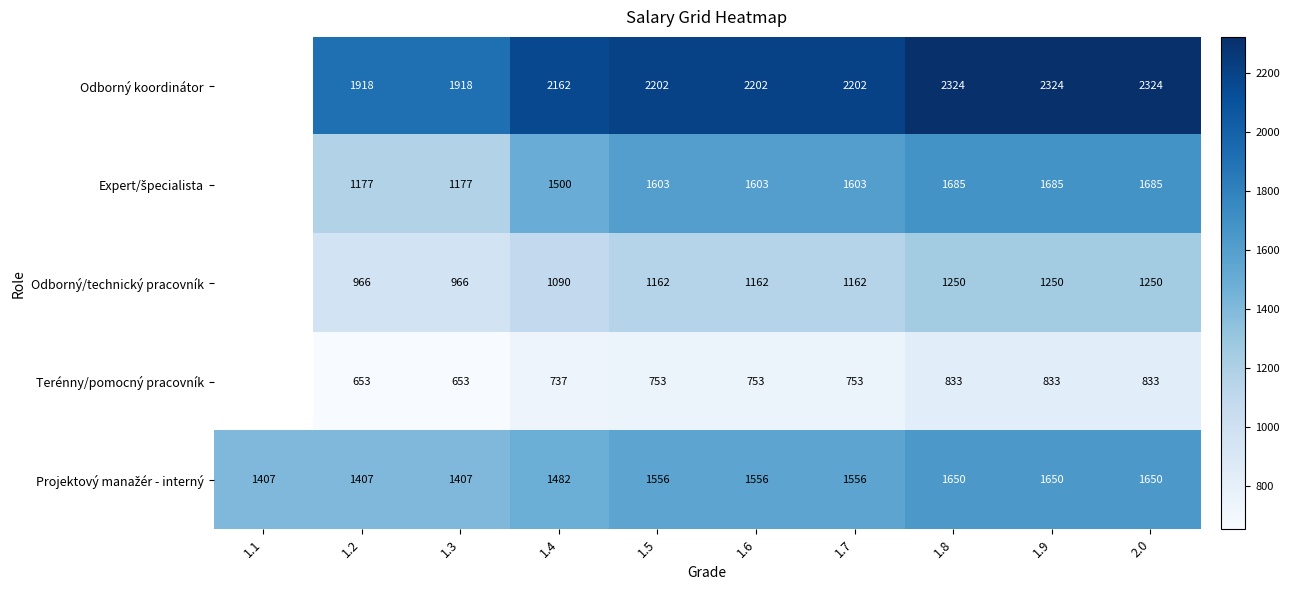

Is it true that Odborný koordinátor equals 1079 at 1.2?

False